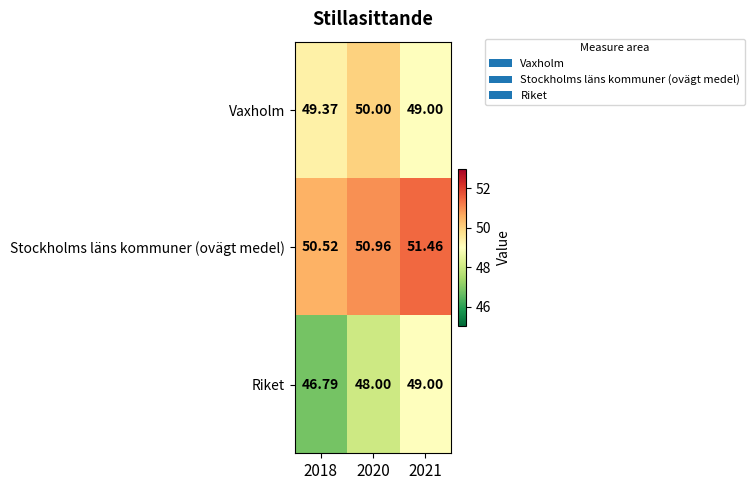

Rank the series by their maximum value, from highest to lowest.

Stockholms läns kommuner (ovägt medel), Vaxholm, Riket